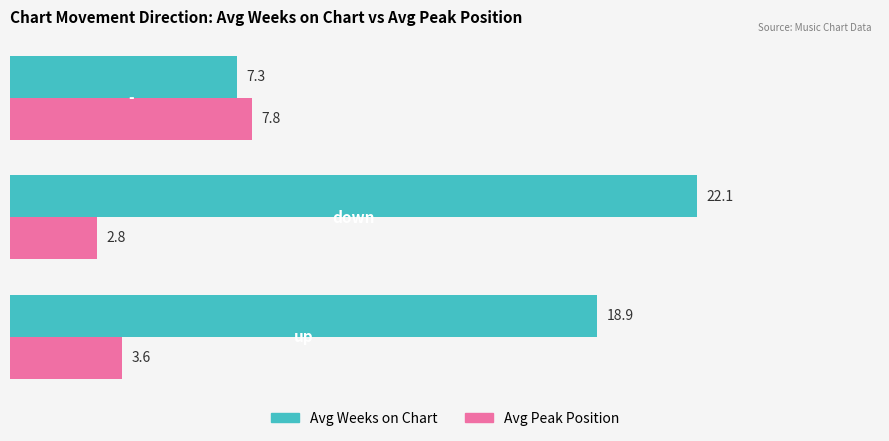

What is the minimum value for Avg Weeks on Chart?

7.3